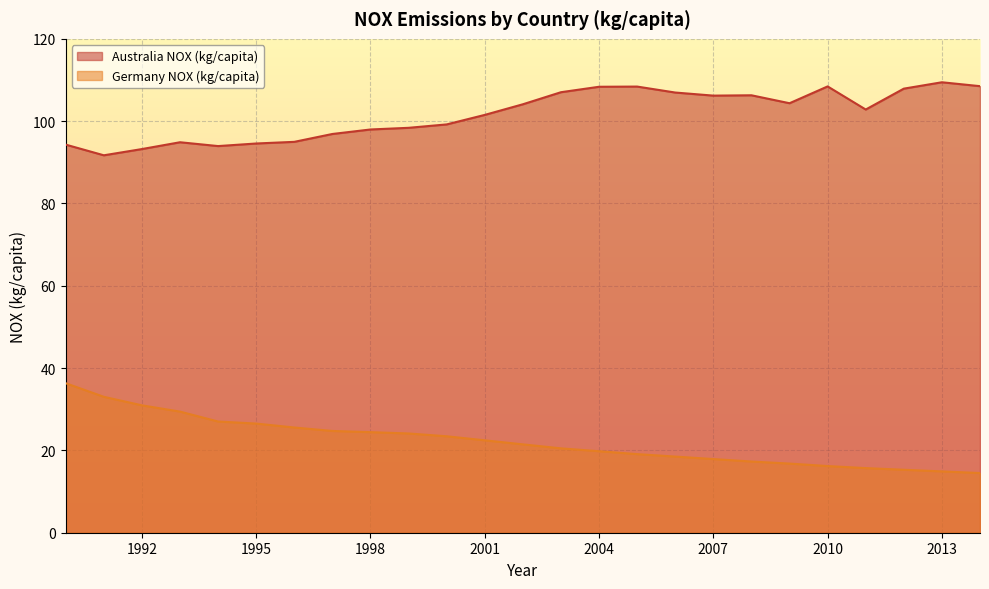

How many lines are shown in the chart?

2